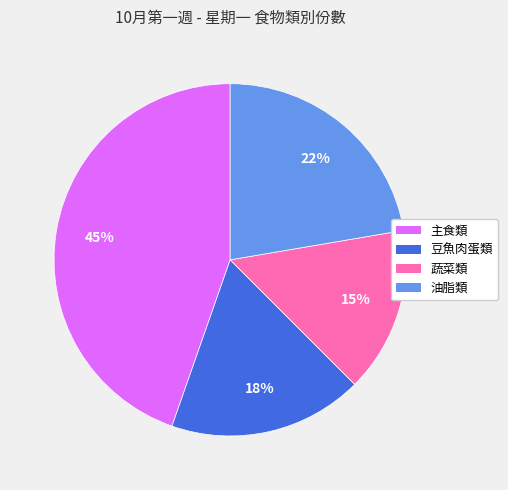

Is there a majority slice in this chart?

No